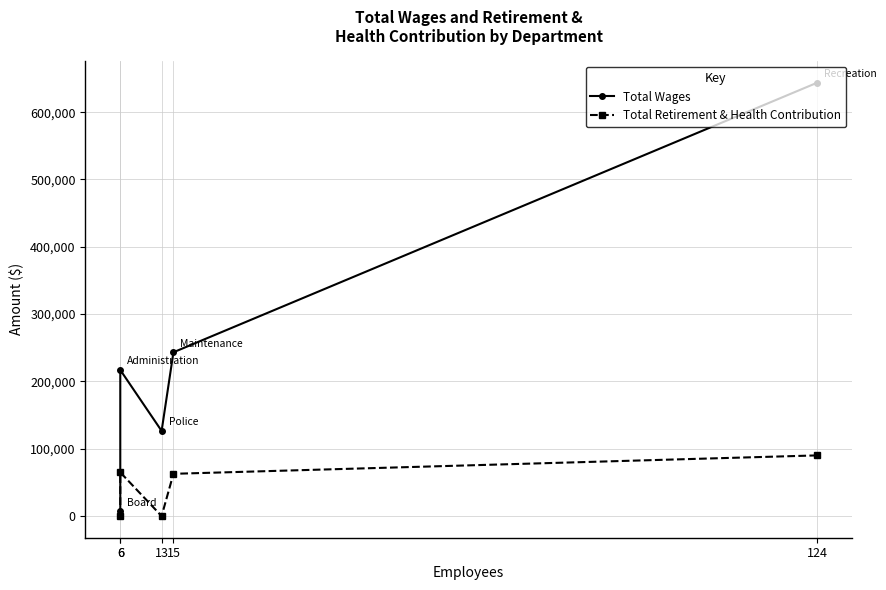

Reading left to right, list all the values displayed in this chart.

Total Wages: 7250	217019	126473	243284	643718
Total Retirement & Health Contribution: 0	64916	0	62744	90110